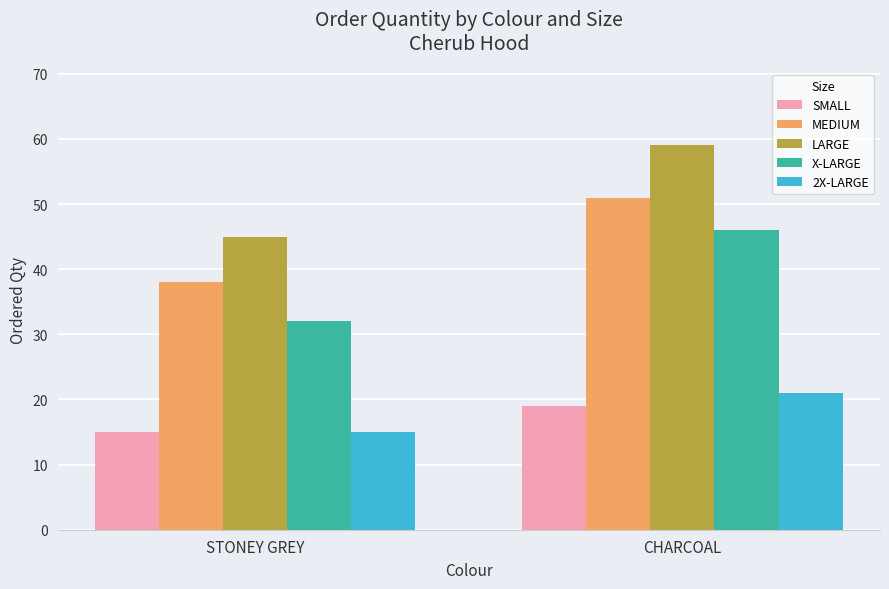

Rank the categories by 2X-LARGE value from highest to lowest.

CHARCOAL, STONEY GREY